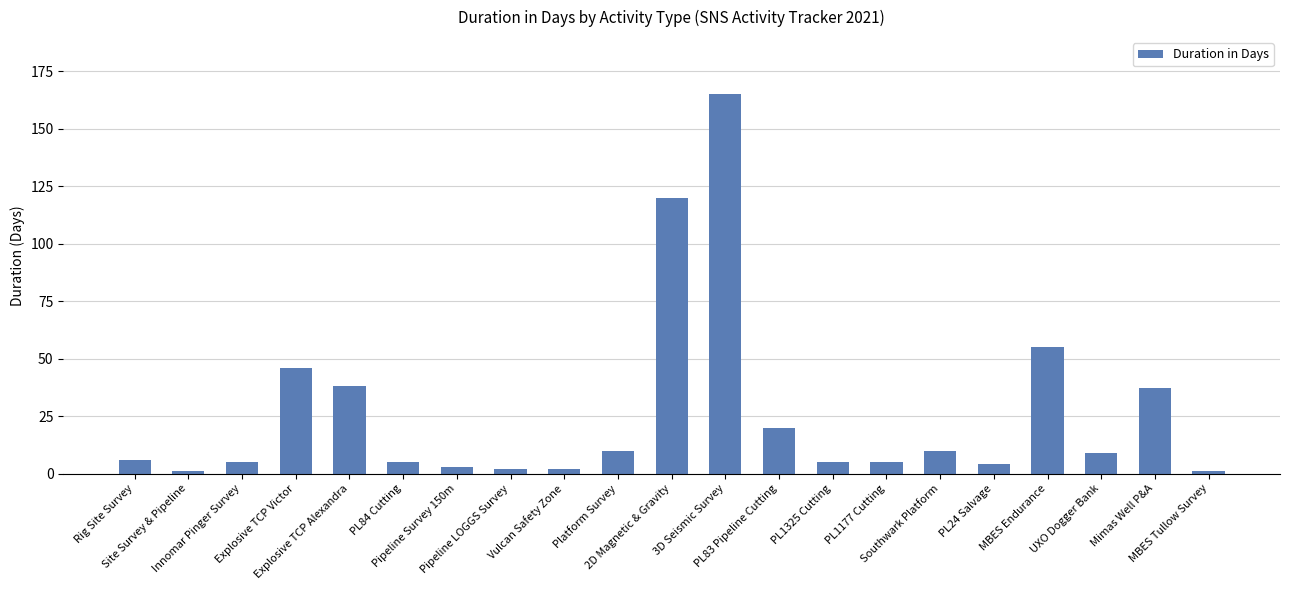

What is the difference between the second highest and second lowest values?

119